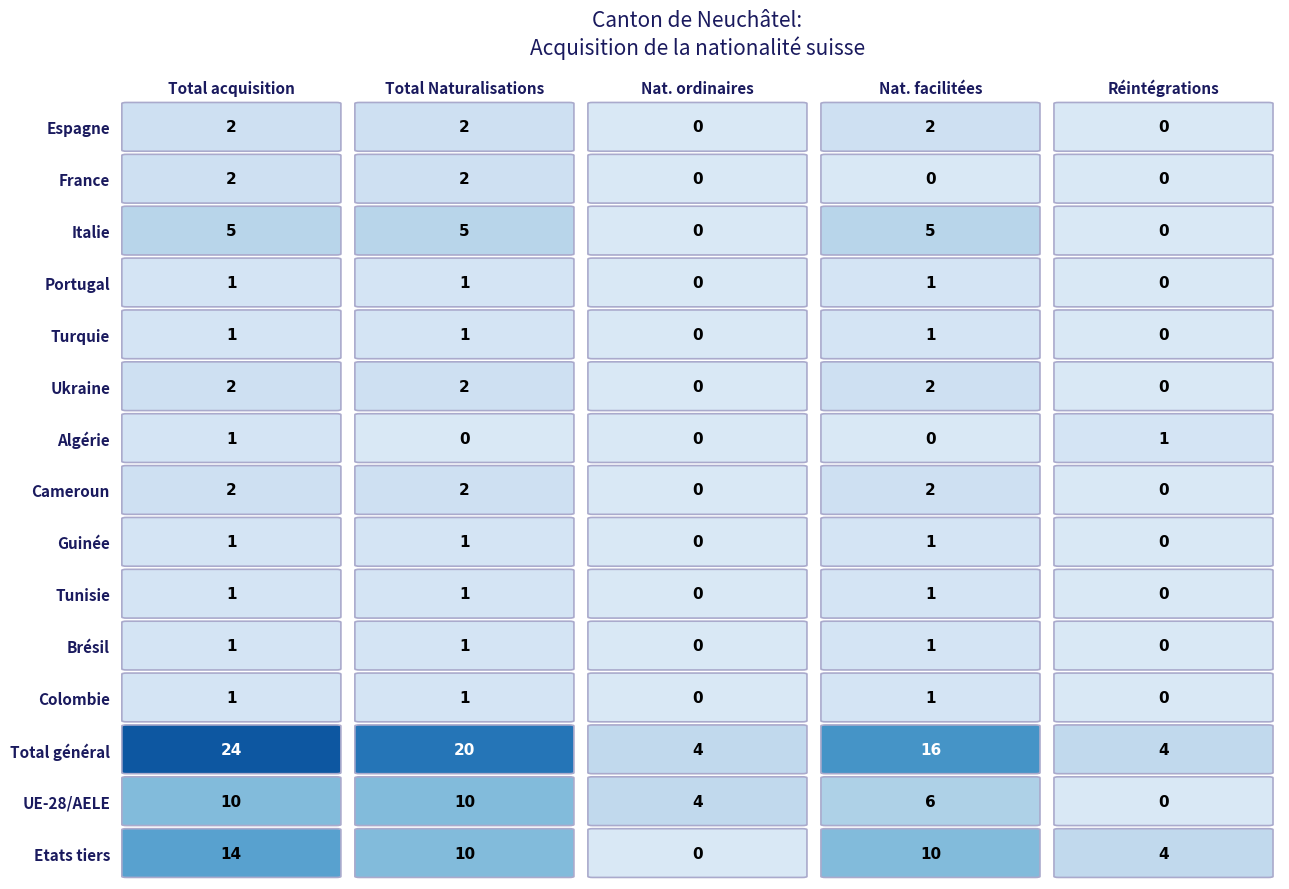

Between 1 and 4, which series saw the biggest shift?

Total général